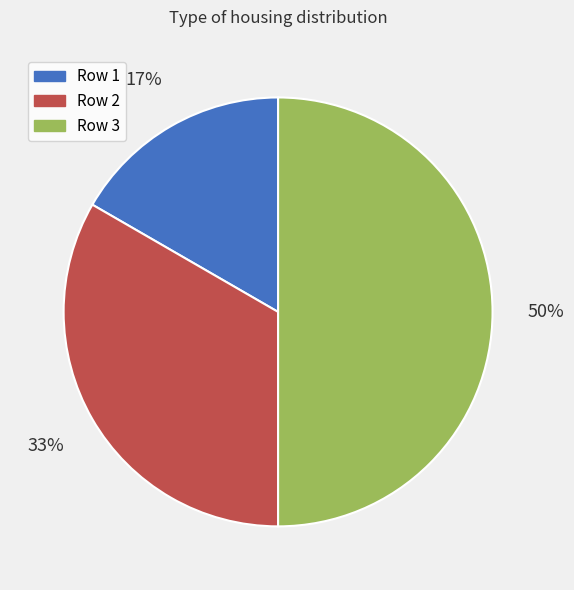

To the nearest percent, what percentage of the pie is Row 3?

50%